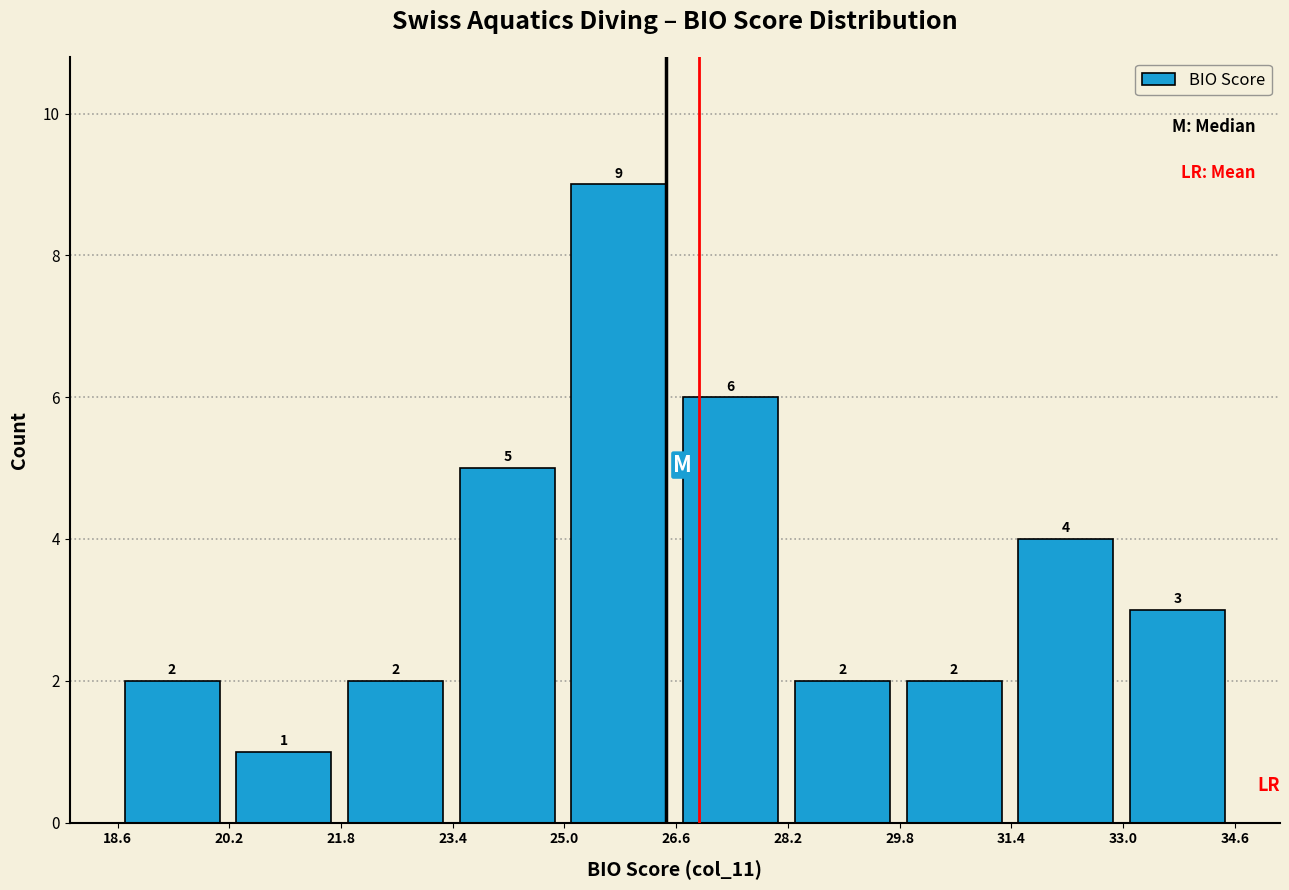

Reading left to right, list every bar in this chart as the range it spans on the x-axis followed by its height. The bar edges are not printed on the chart, so give them approximately, as read against the axis.

18.58 to 20.18: 2
20.18 to 21.78: 1
21.78 to 23.38: 2
23.38 to 24.98: 5
24.98 to 26.58: 9
26.58 to 28.18: 6
28.18 to 29.78: 2
29.78 to 31.38: 2
31.38 to 32.98: 4
32.98 to 34.58: 3